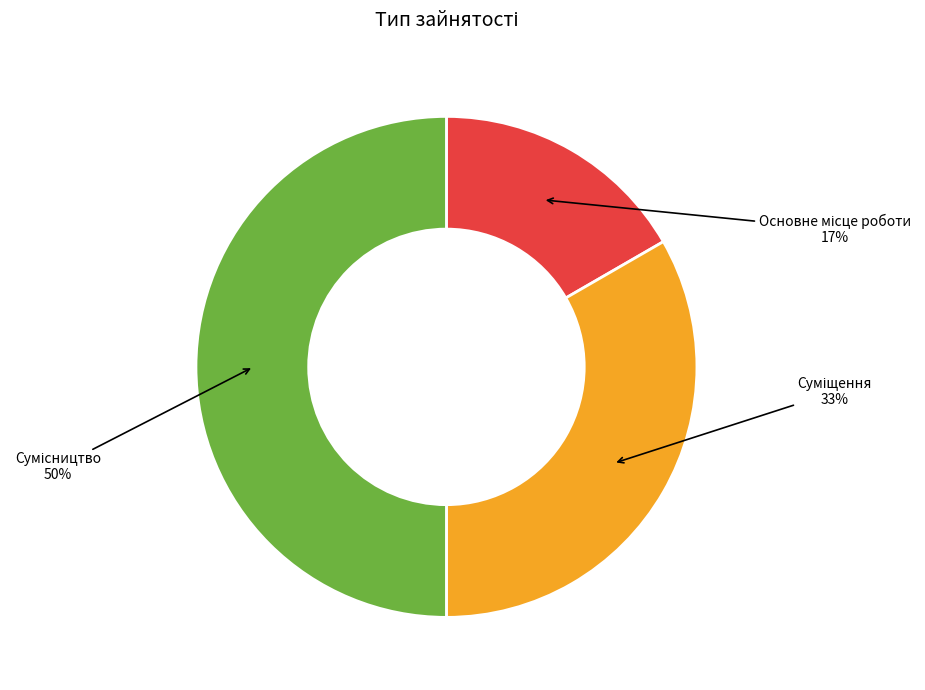

To the nearest percent, what is the average slice percentage?

33%